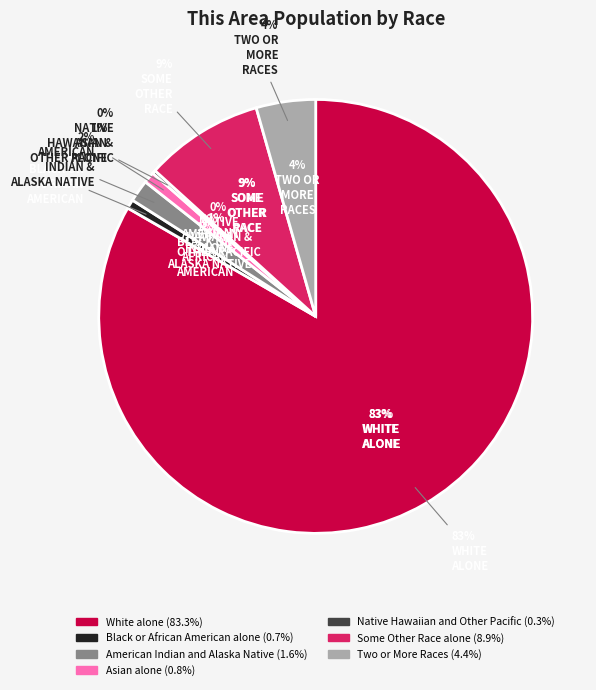

Is it true that Black or African American alone is 11% of the pie?

False